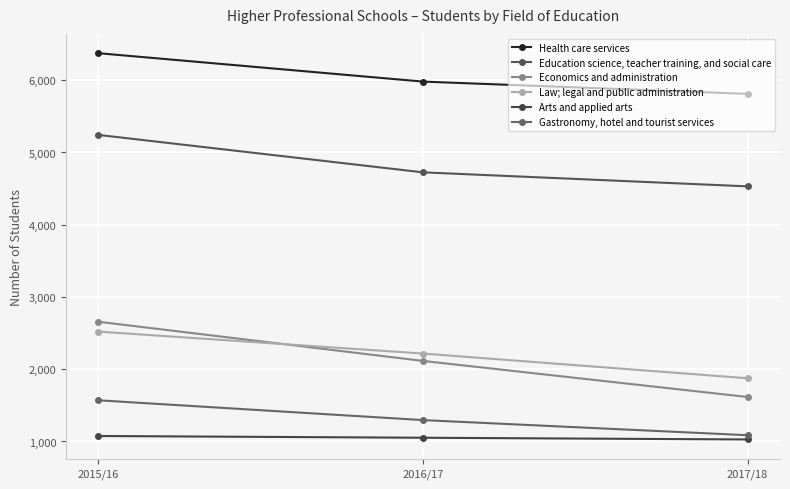

Does the chart display data point markers on the line(s)?

Yes